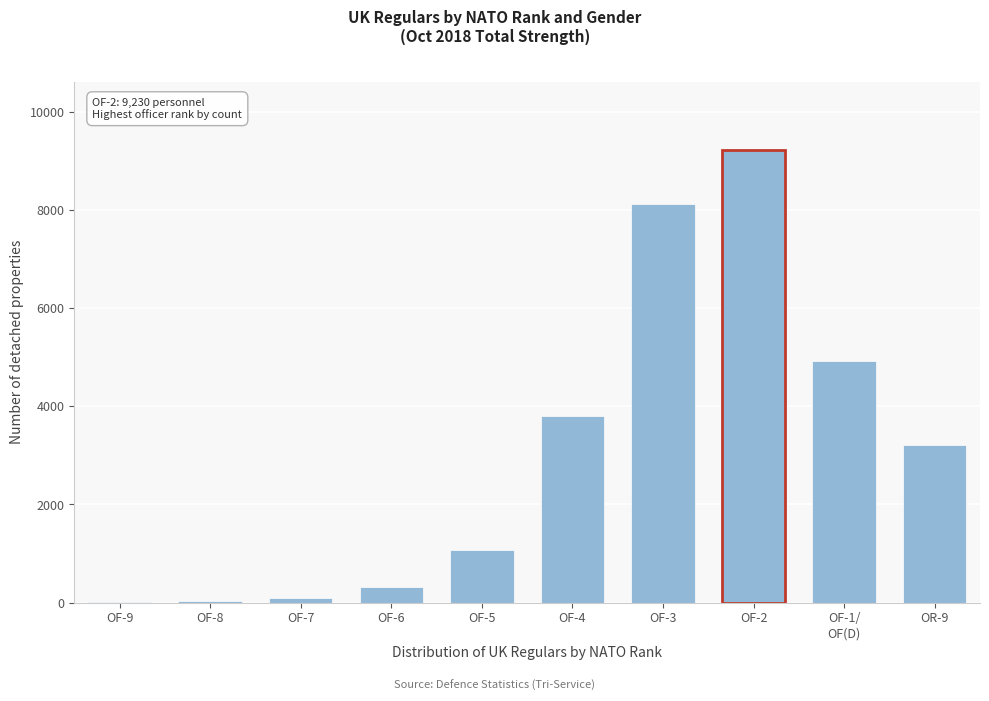

At which category does the chart reach its peak across all series?

OF-2